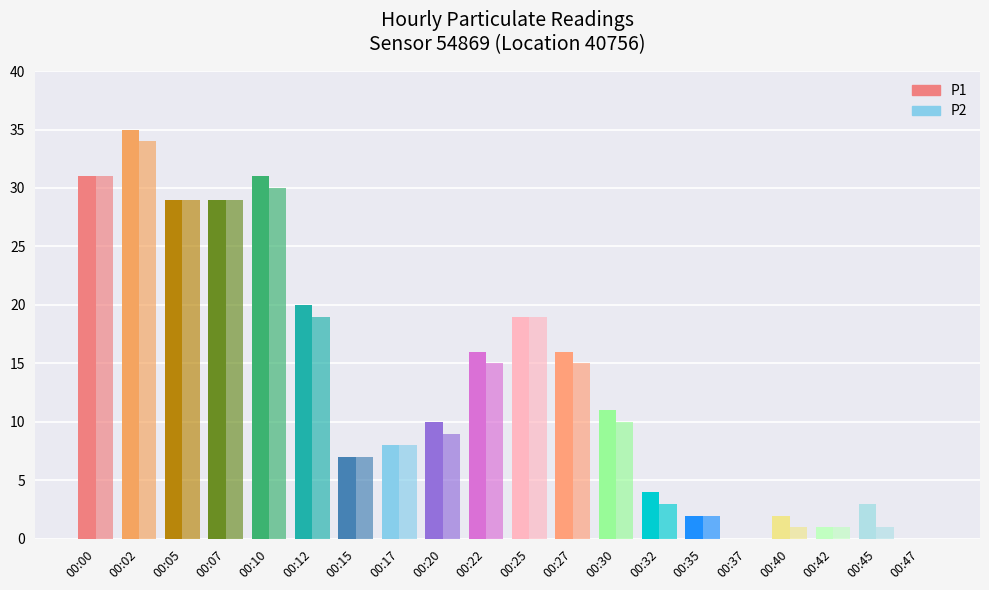

What is the difference between the P1 values at 00:15 and 00:30?

4